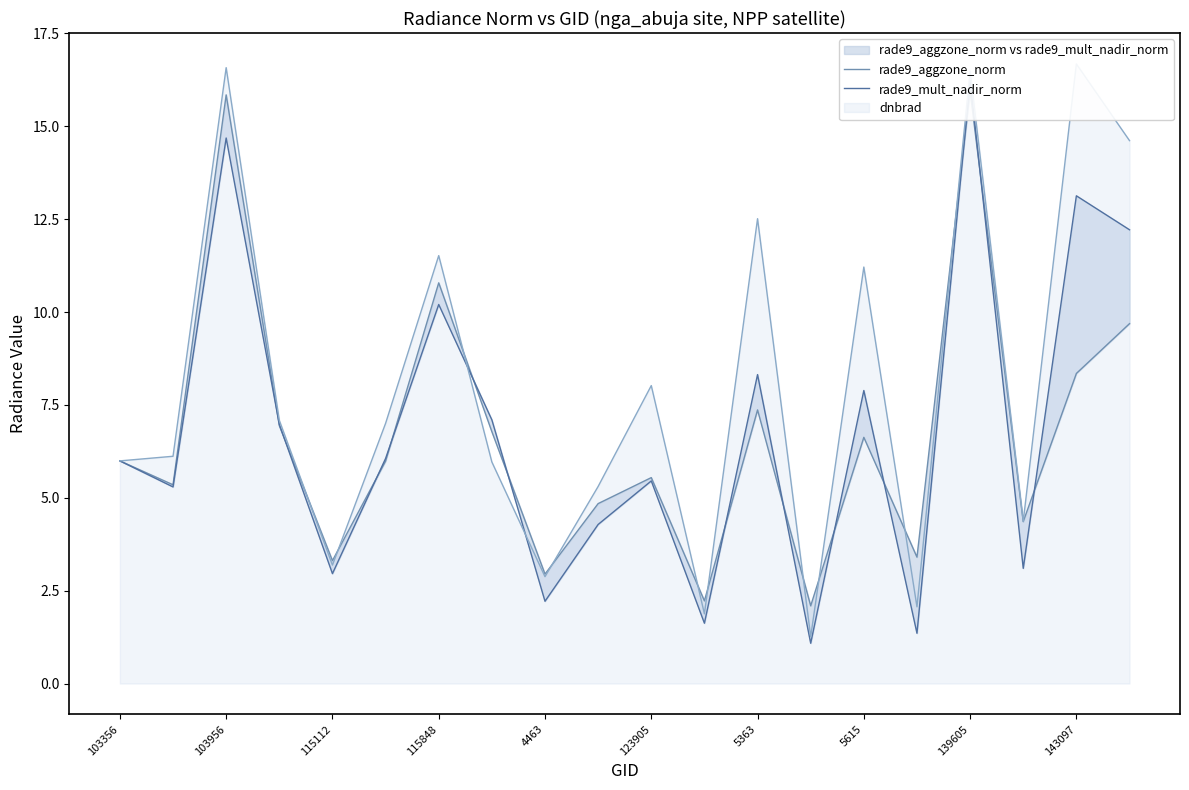

How many categories are shown in the chart?

20